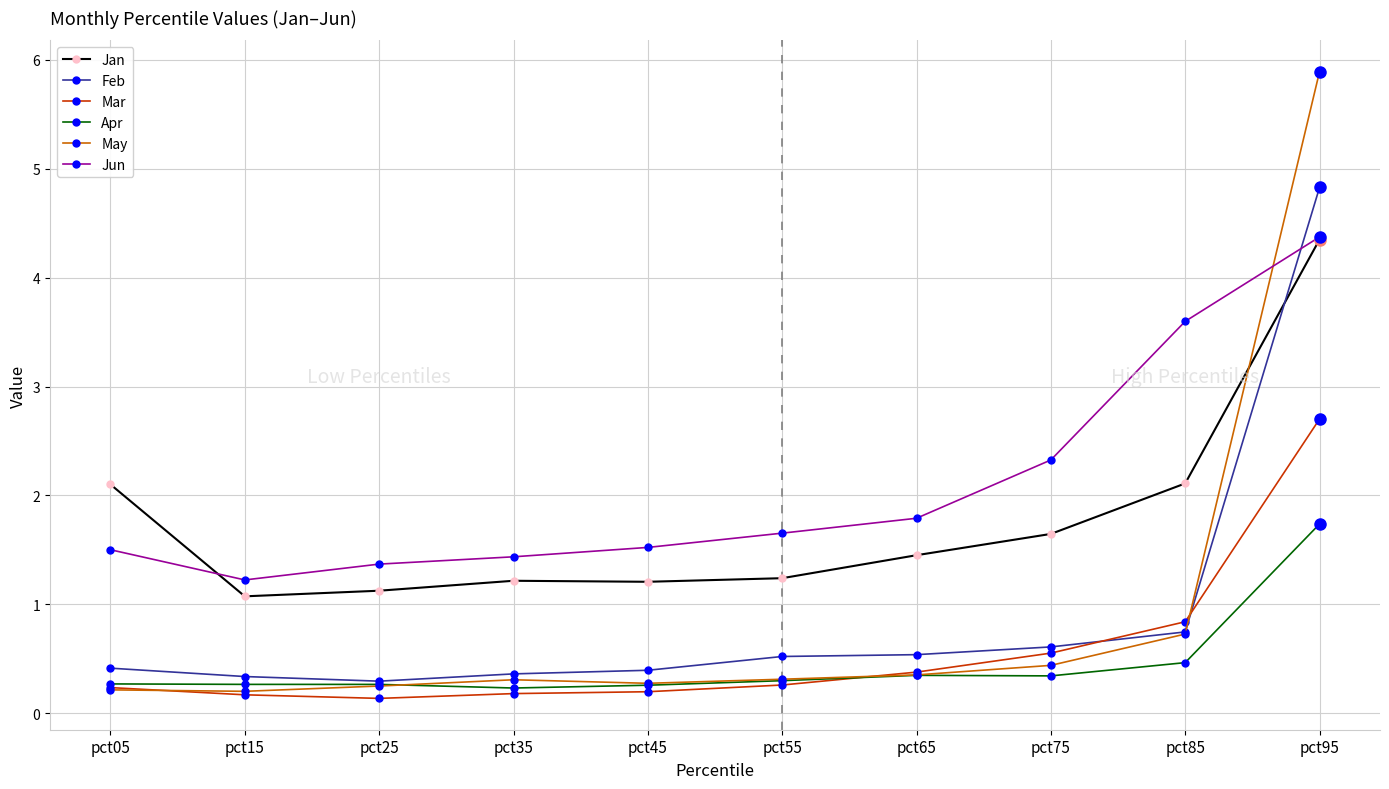

Is the value of Feb at pct65 greater than the value of May at pct55?

Yes